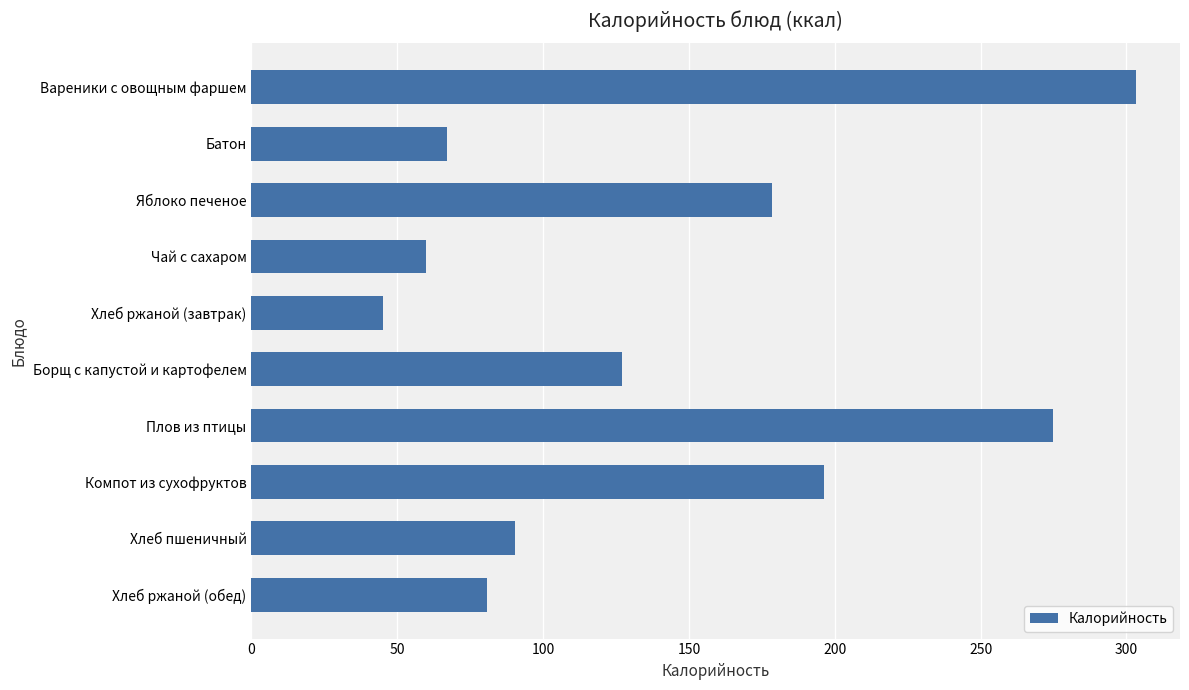

List the labels in order of value, smallest first.

Хлеб ржаной (завтрак), Чай с сахаром, Батон, Хлеб ржаной (обед), Хлеб пшеничный, Борщ с капустой и картофелем, Яблоко печеное, Компот из сухофруктов, Плов из птицы, Вареники с овощным фаршем